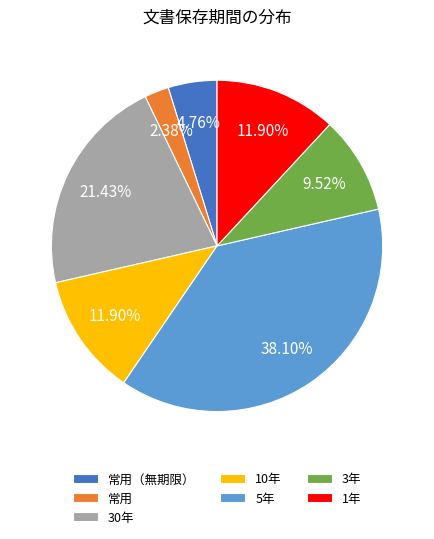

What is the ratio of the value at 3年 to the value at 10年?

0.8